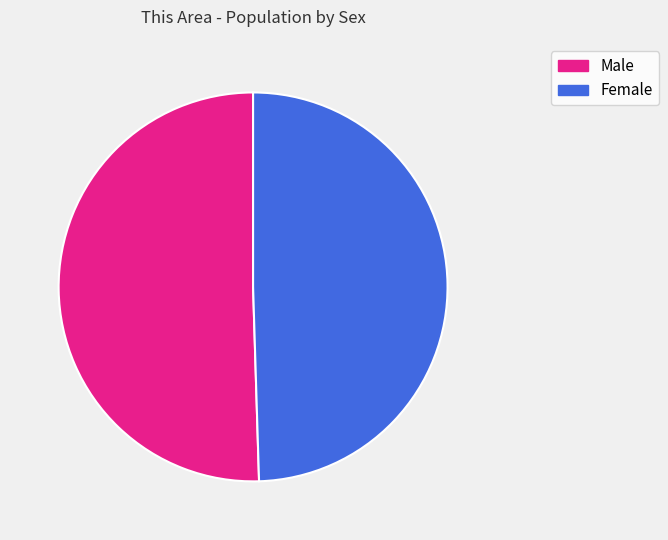

Is the sum of Male and Female greater than half?

Yes